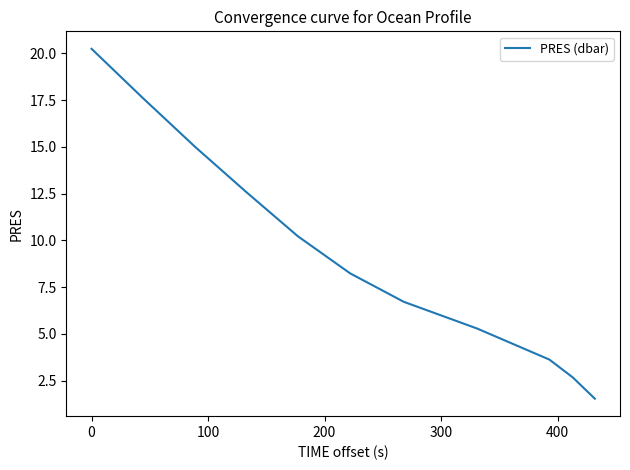

What is the greatest value displayed?

20.2